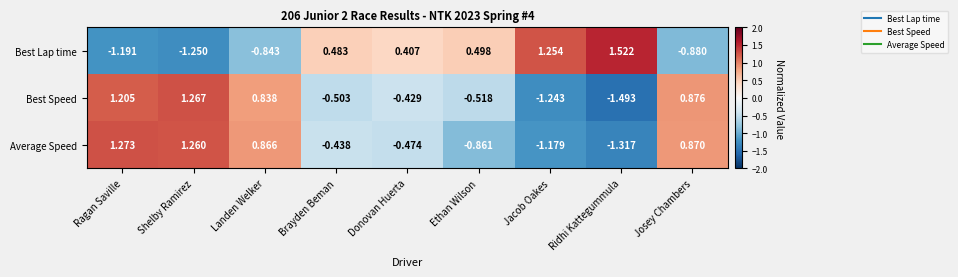

List the labels in order of Average Speed value, smallest first.

Ridhi Kattegummula, Jacob Oakes, Ethan Wilson, Donovan Huerta, Brayden Beman, Landen Welker, Josey Chambers, Shelby Ramirez, Ragan Saville